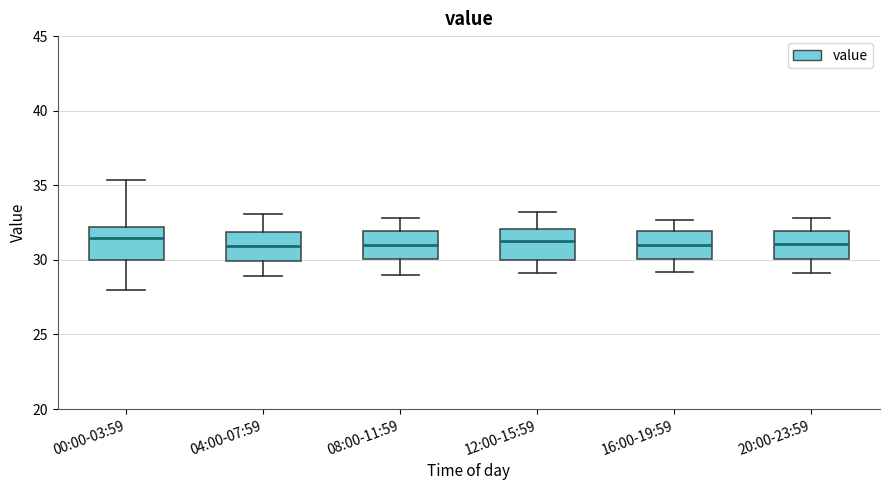

Reading left to right, transcribe this box plot: for each box, give where its median line is, the range the box spans, and where its two whiskers end, as read against the y-axis. The values are not printed on the chart, so give them approximately, as read against the axis.

00:00-03:59: median 31.5, box 30.0 to 32.0, whiskers 28.0 to 35.5
04:00-07:59: median 31.0, box 30.0 to 32.0, whiskers 29.0 to 33.0
08:00-11:59: median 31.0, box 30.0 to 32.0, whiskers 29.0 to 33.0
12:00-15:59: median 31.5, box 30.0 to 32.0, whiskers 29.0 to 33.0
16:00-19:59: median 31.0, box 30.0 to 32.0, whiskers 29.0 to 32.5
20:00-23:59: median 31.0, box 30.0 to 32.0, whiskers 29.0 to 33.0